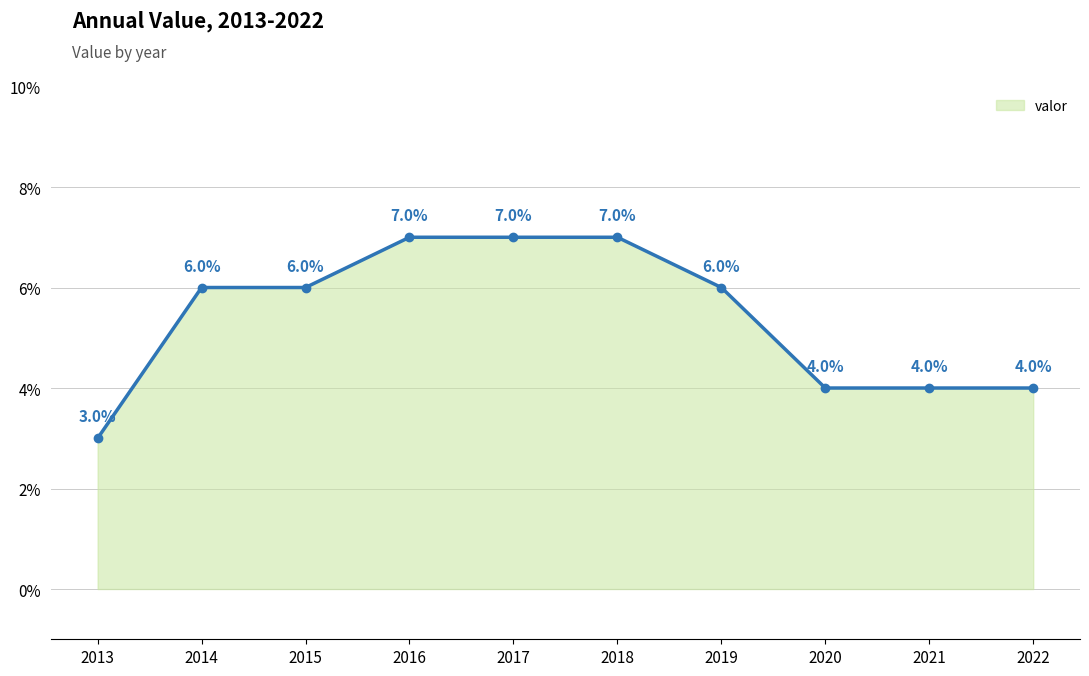

How many lines are shown in the chart?

1